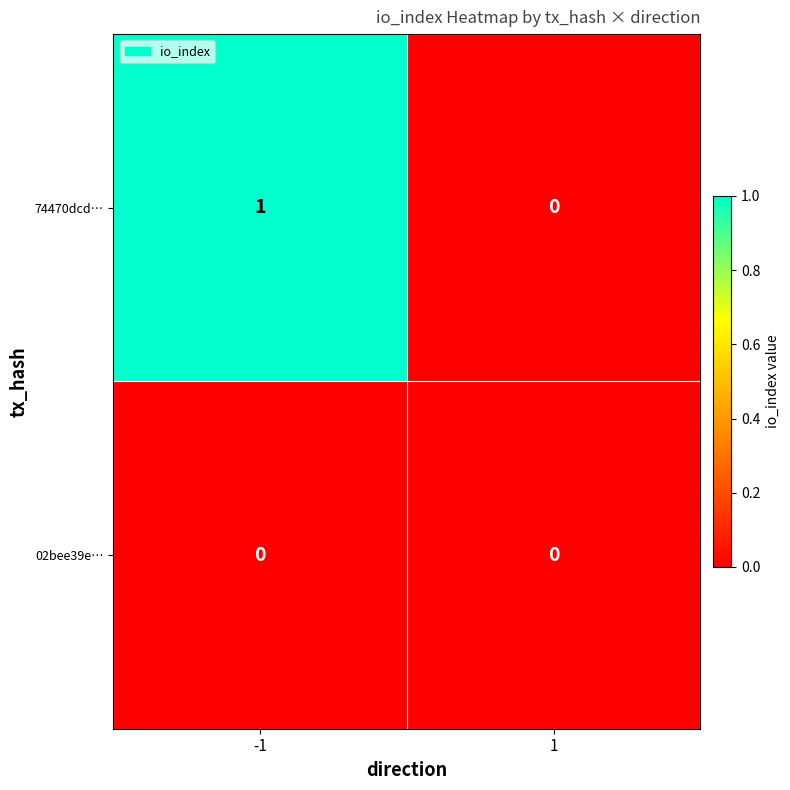

How many data points does each series have?

2